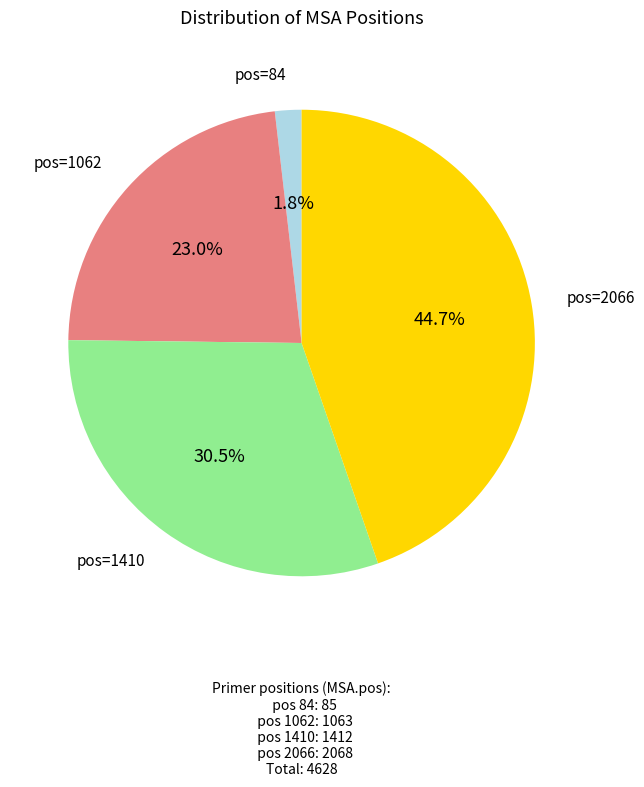

Is there a majority slice in this chart?

No